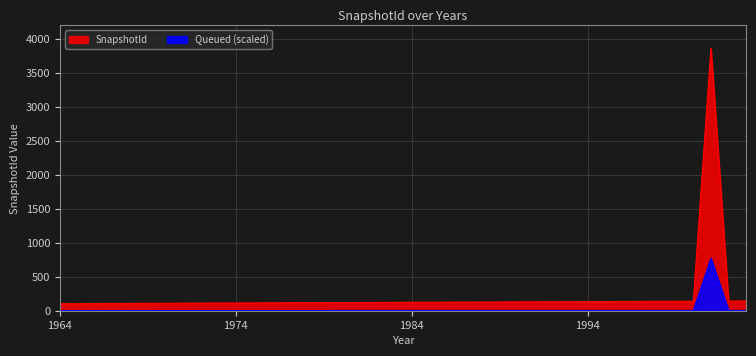

What is the minimum value shown in the chart?

103